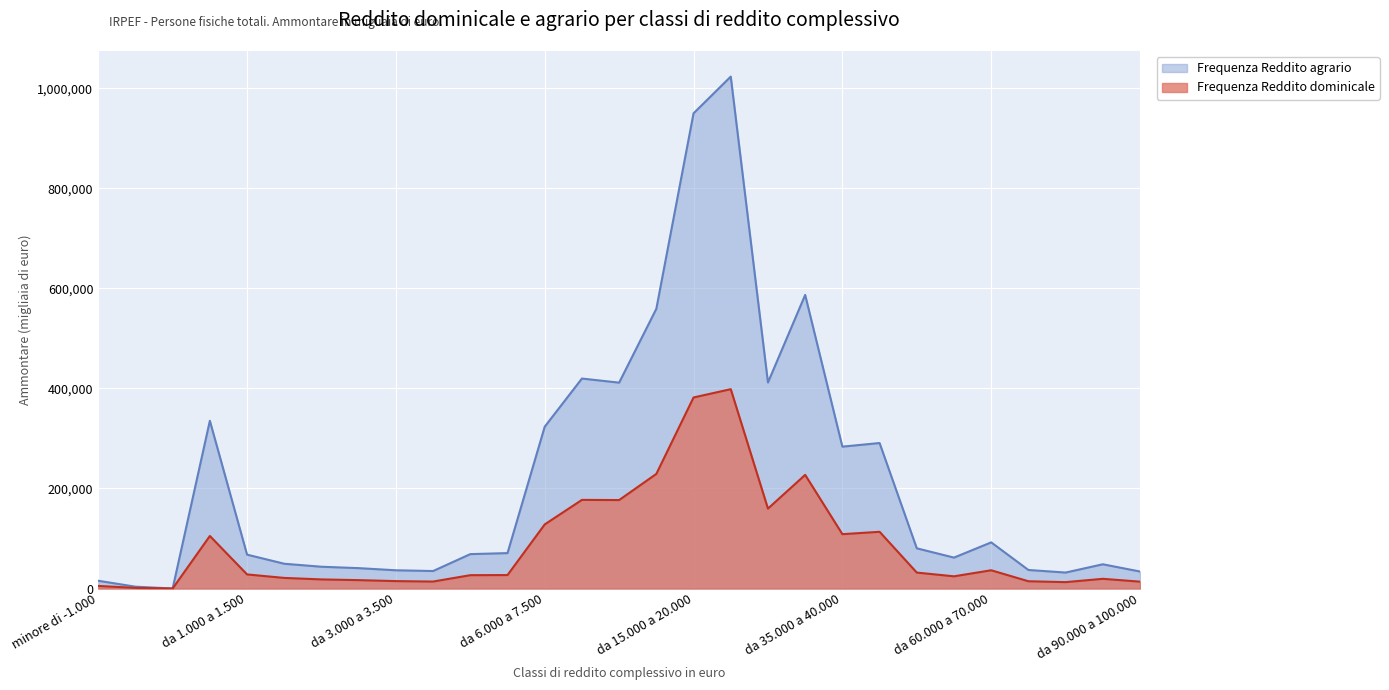

Is the value of Frequenza Reddito agrario at da -1.000 a 0 greater than the value of Frequenza Reddito dominicale at da 6.000 a 7.500?

No